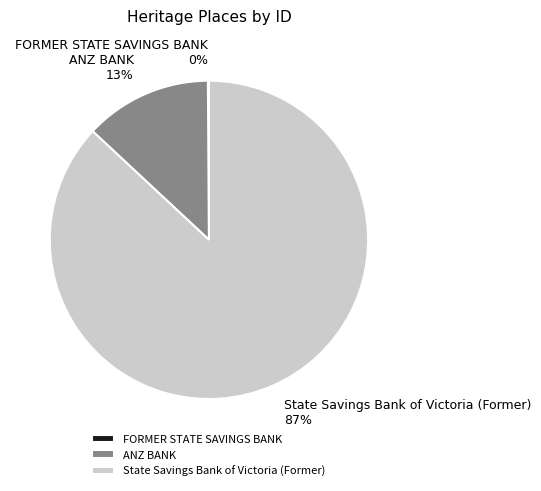

Is there any slice that represents more than half of the pie?

Yes